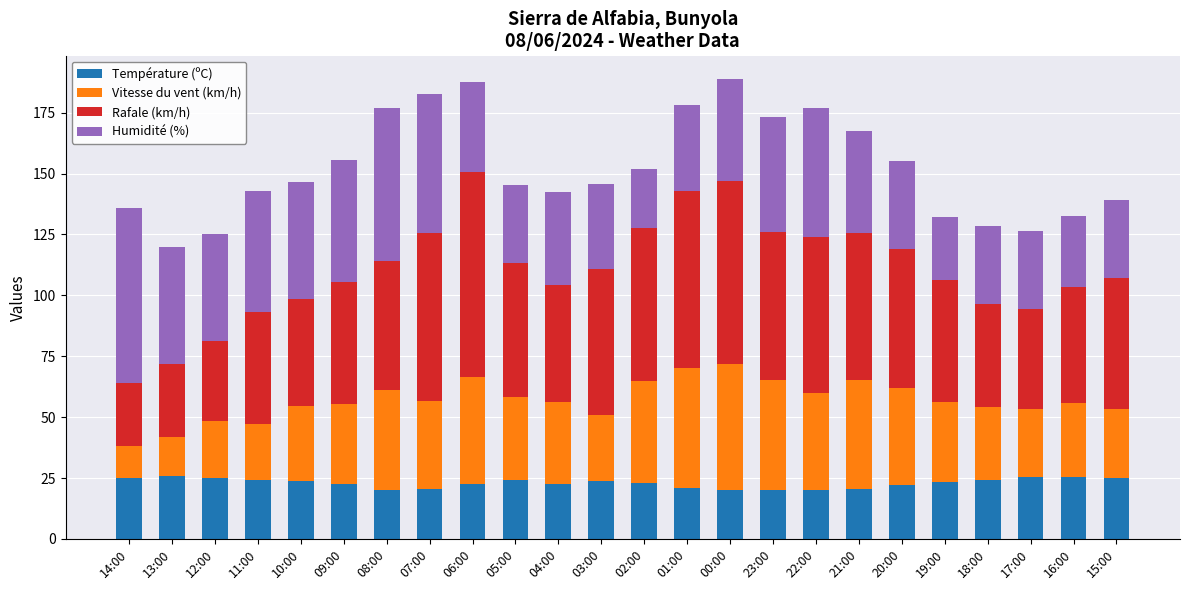

What is the difference between the maximum and minimum values in the Température (ºC) series?

5.9